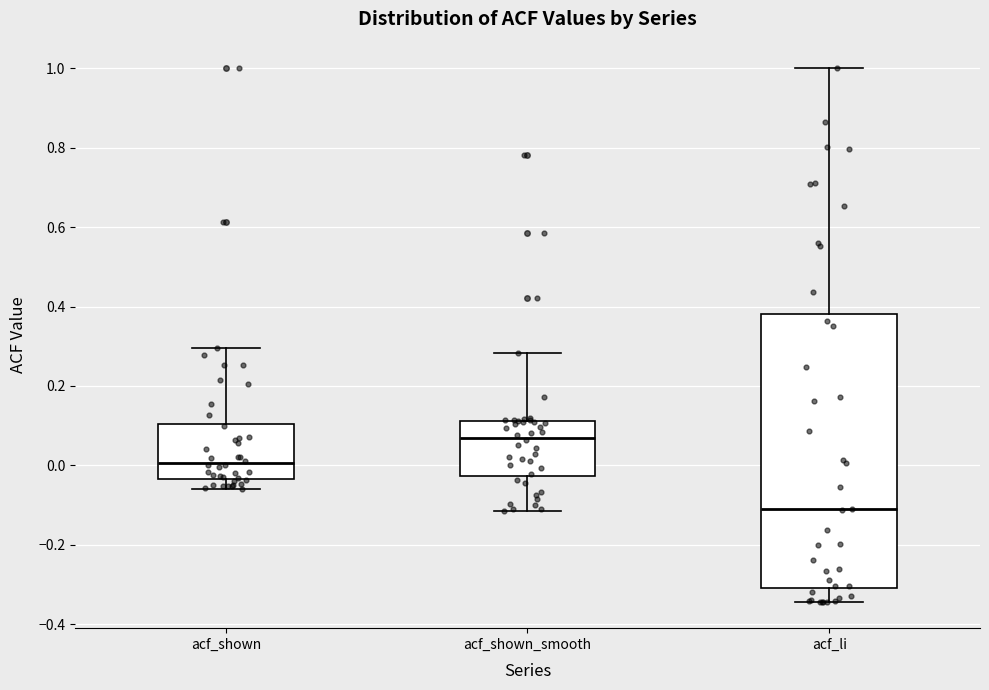

Which box has the highest median line?

acf_shown_smooth